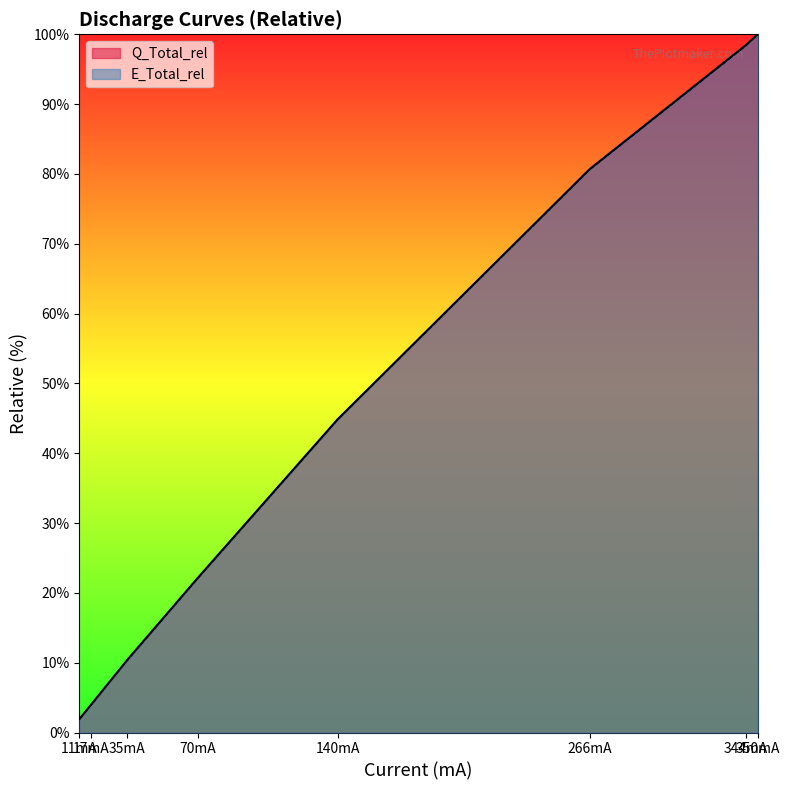

Is it true that Q_Total_rel equals 116.4 at 266?

False